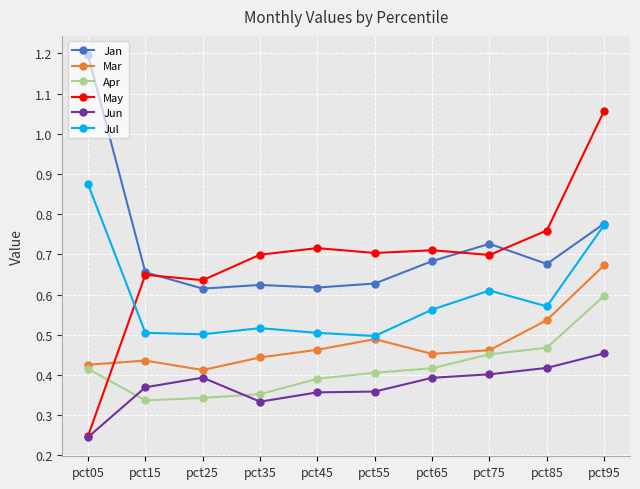

Which series ends up on top after the final intersection of Apr and Jun?

Apr